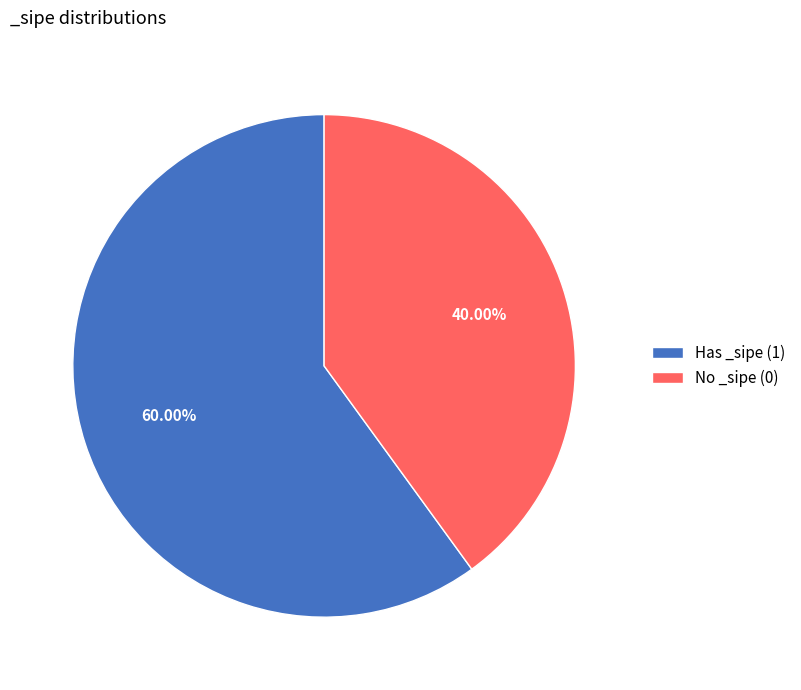

Which category has the biggest portion of the pie?

Has _sipe (1)